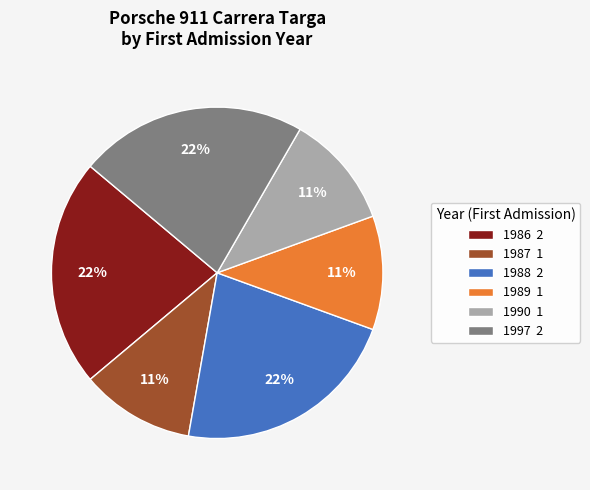

Combined, do 1987 1 and 1988 2 account for over 50%?

No